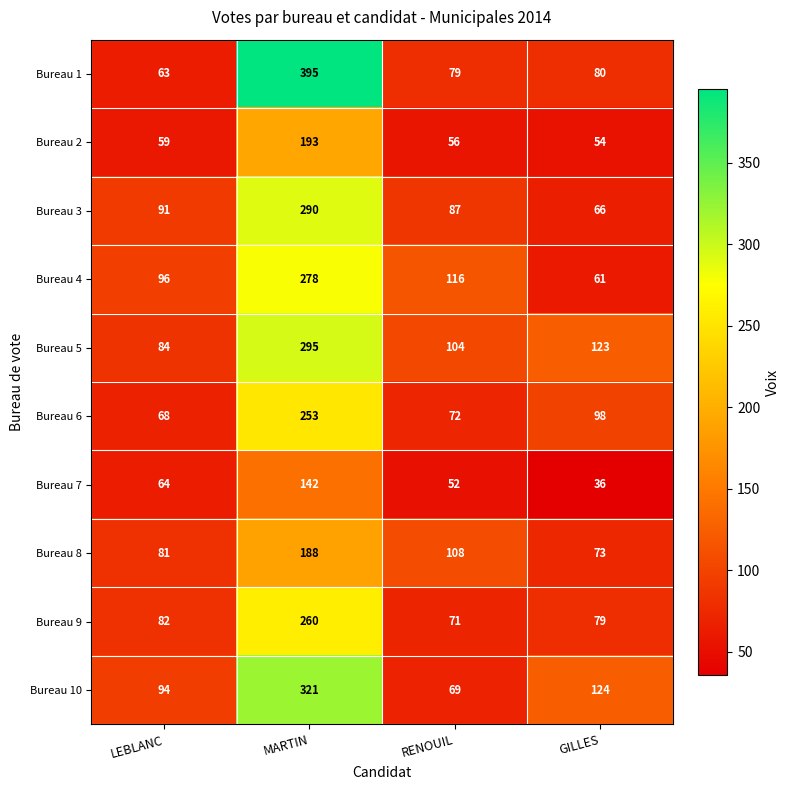

How many distinct data groups are displayed?

10